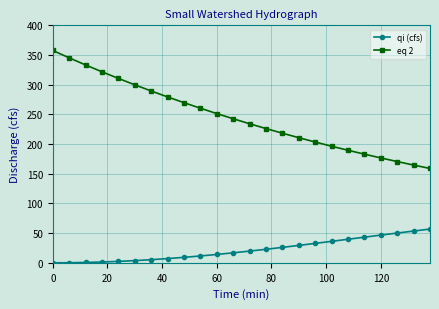

Which series has the largest range (max minus min)?

eq 2